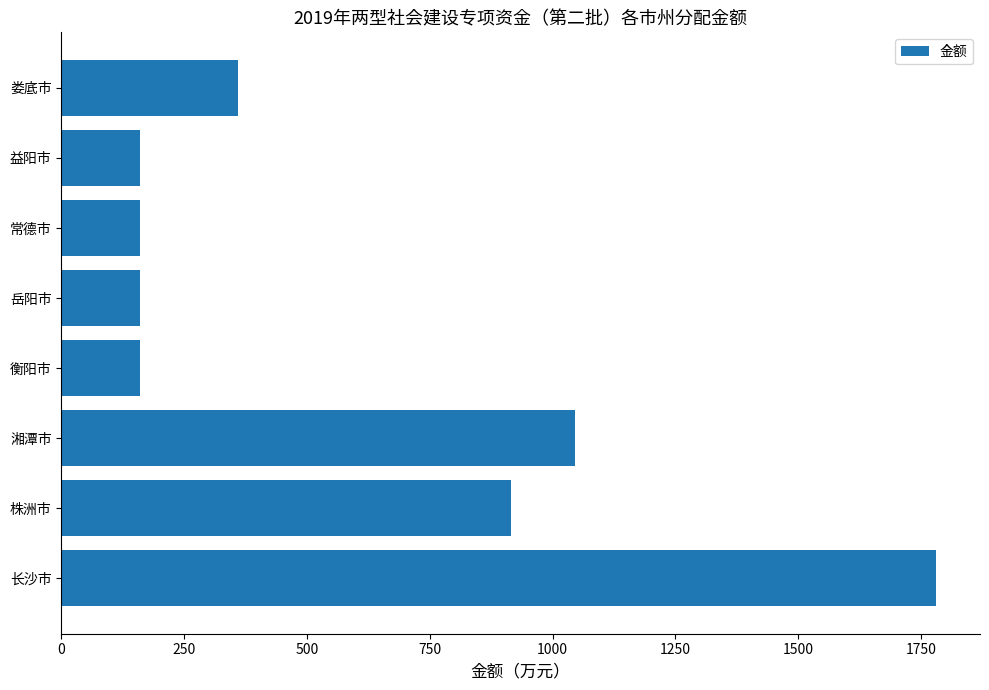

True or false: the data shows 1781 at 长沙市.

True